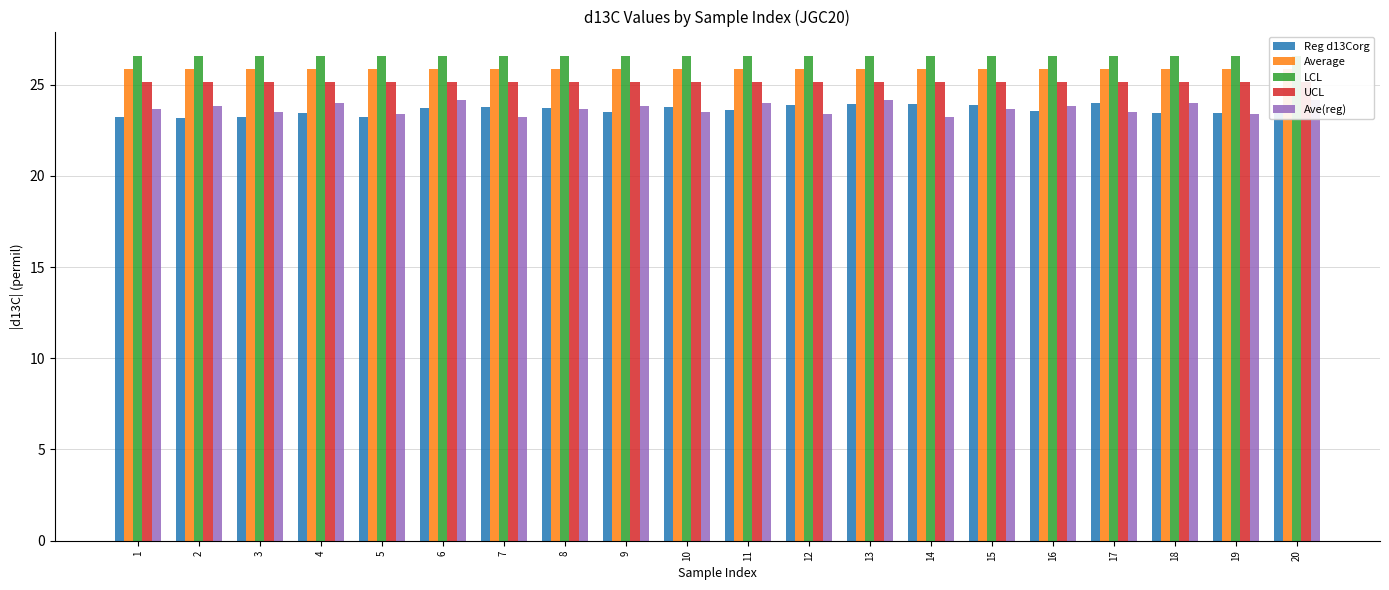

Which series changed the most between 4 and 8?

Ave(reg)